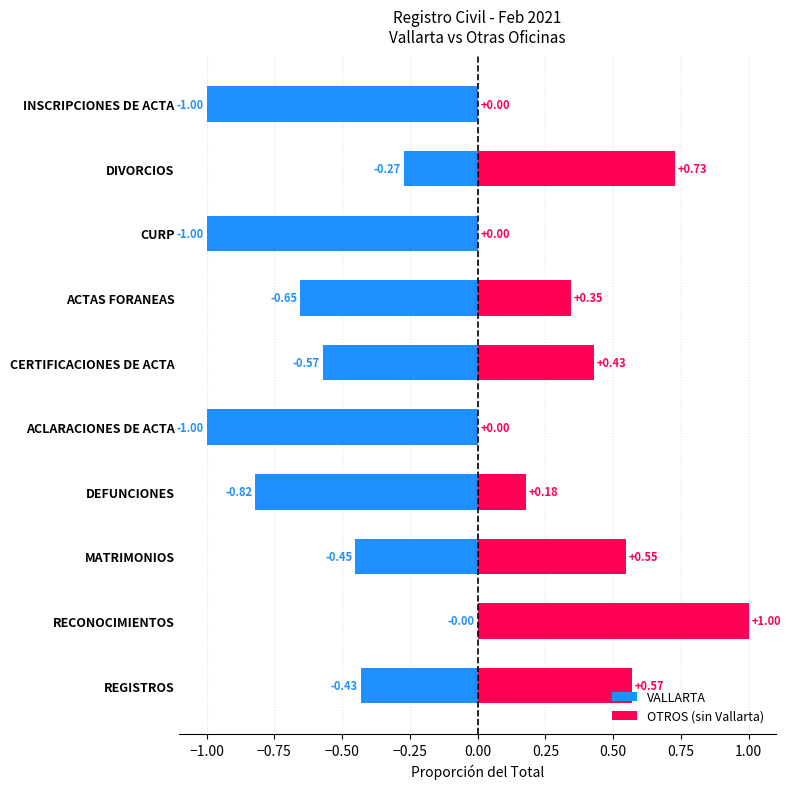

Between ACTAS FORANEAS and CURP, which series saw the biggest shift?

VALLARTA